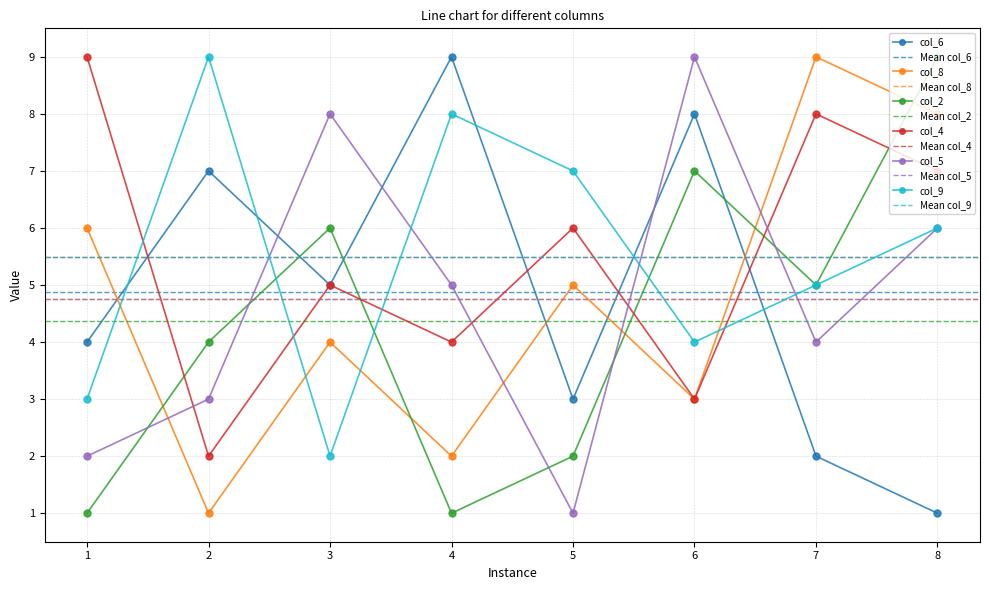

Which series has the widest spread of values?

col_6